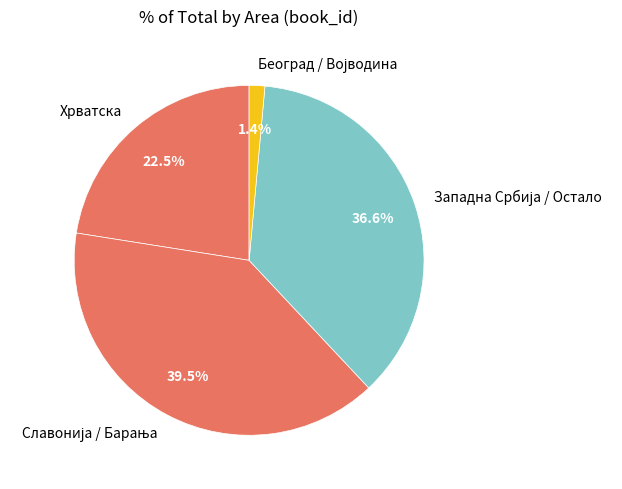

How much of the chart is everything except Хрватска?

77.5%